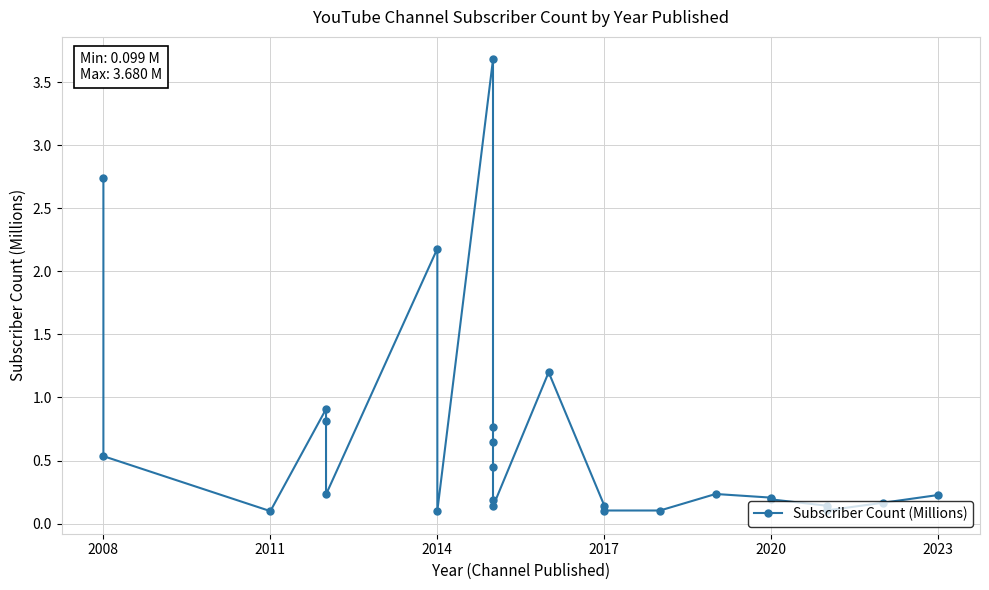

How many lines are shown in the chart?

1